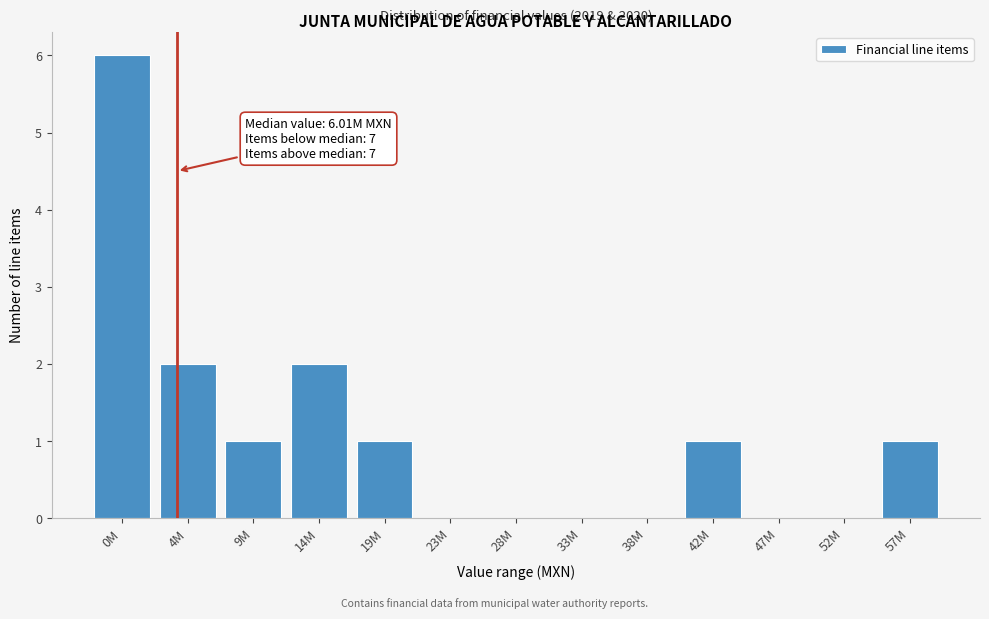

Reading right to left, what are all the values shown in this chart?

57M=1	52M=0	47M=0	42M=1	38M=0	33M=0	28M=0	23M=0	19M=1	14M=2	9M=1	4M=2	0M=6